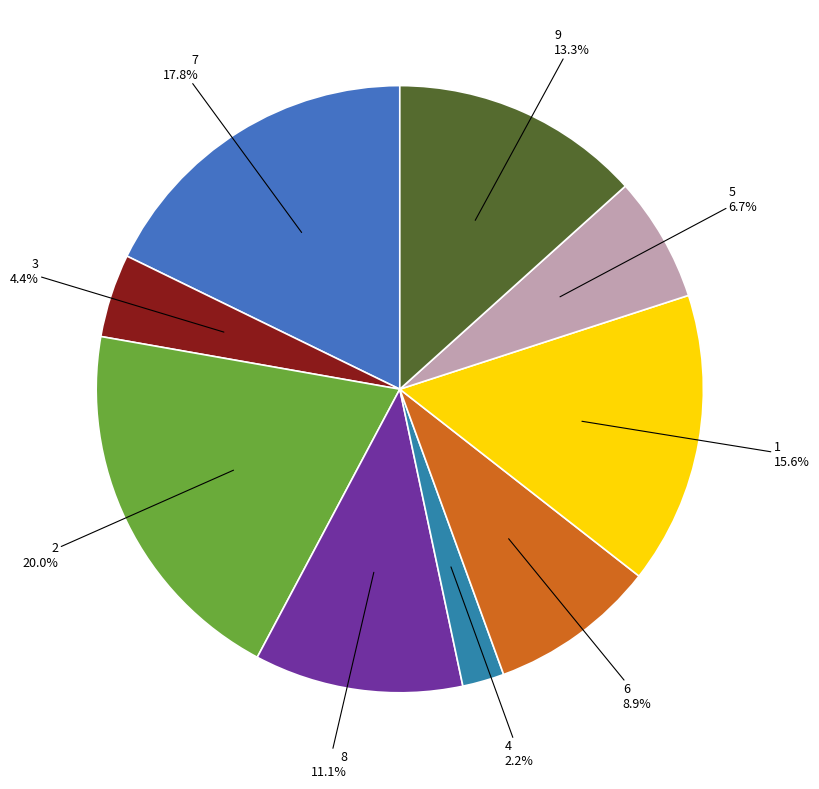

What portion of the pie excludes 8?

88.9%